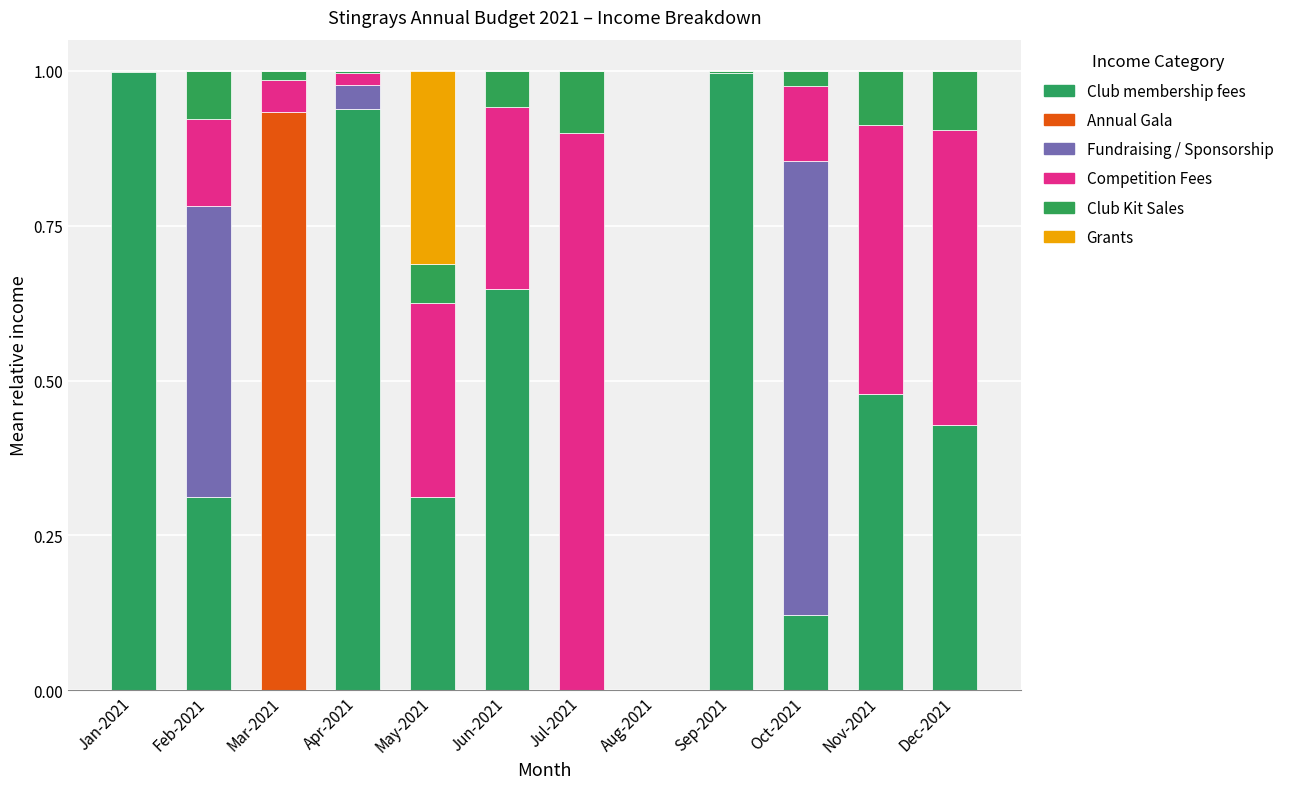

Rank the categories by Fundraising / Sponsorship value from highest to lowest.

Oct-2021, Feb-2021, Apr-2021, Jan-2021, Mar-2021, May-2021, Jun-2021, Jul-2021, Aug-2021, Sep-2021, Nov-2021, Dec-2021